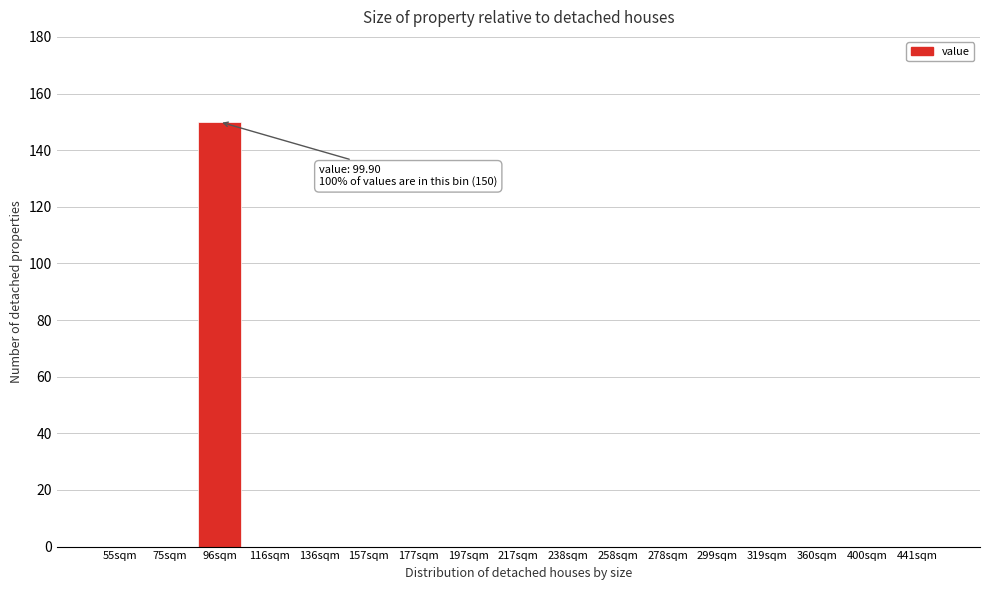

Reading right to left, extract all data points from this chart.

441sqm=0	400sqm=0	360sqm=0	319sqm=0	299sqm=0	278sqm=0	258sqm=0	238sqm=0	217sqm=0	197sqm=0	177sqm=0	157sqm=0	136sqm=0	116sqm=0	96sqm=150	75sqm=0	55sqm=0